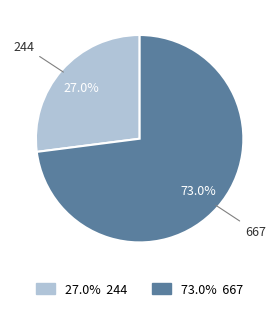

Does any single category account for the majority?

Yes